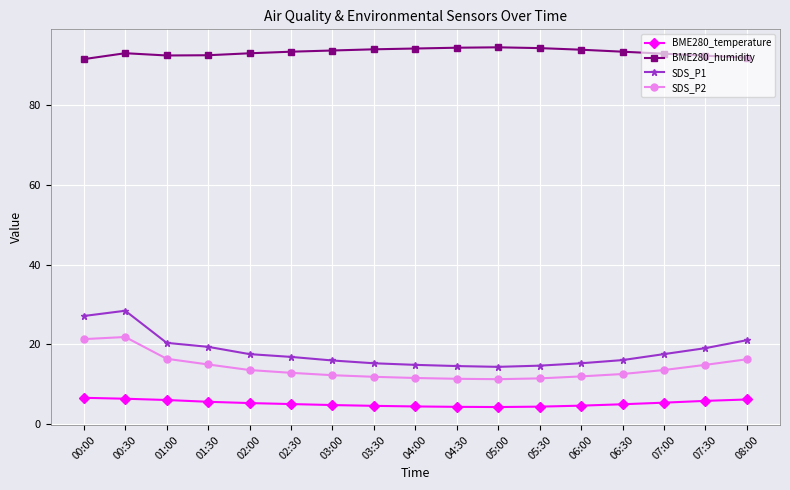

True or false: SDS_P2 and SDS_P1 cross at least once.

False